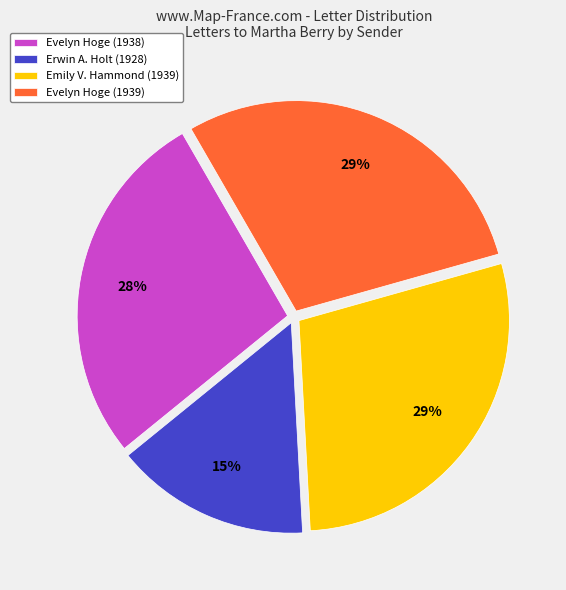

To the nearest percent, what is the average slice percentage?

25%